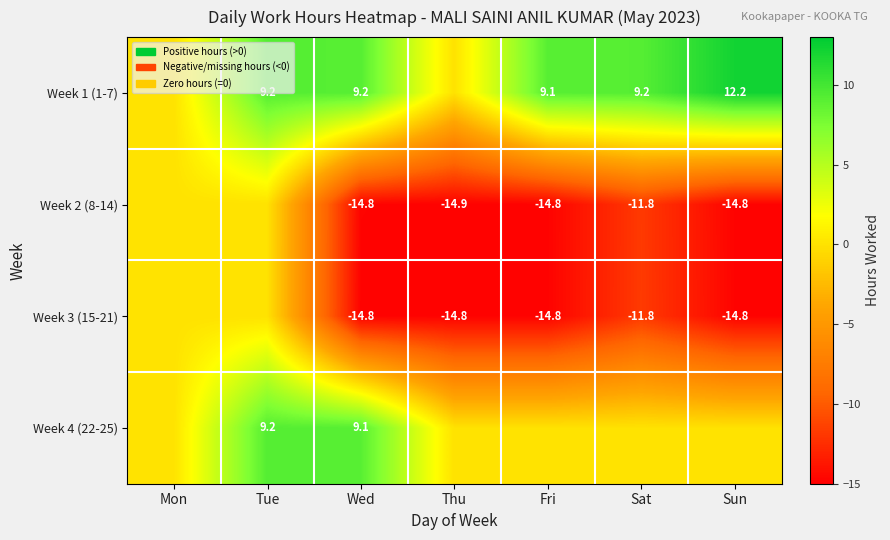

What is the spread (max minus min) of values at Wed?

24.0